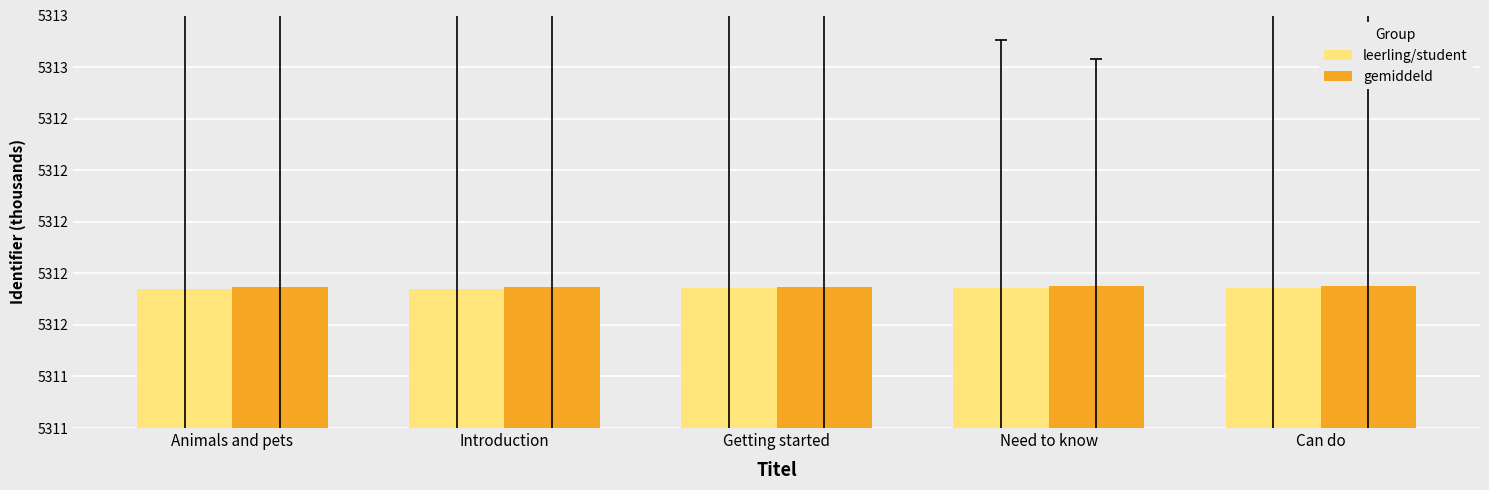

What are all the series names shown in the legend?

leerling/student, gemiddeld